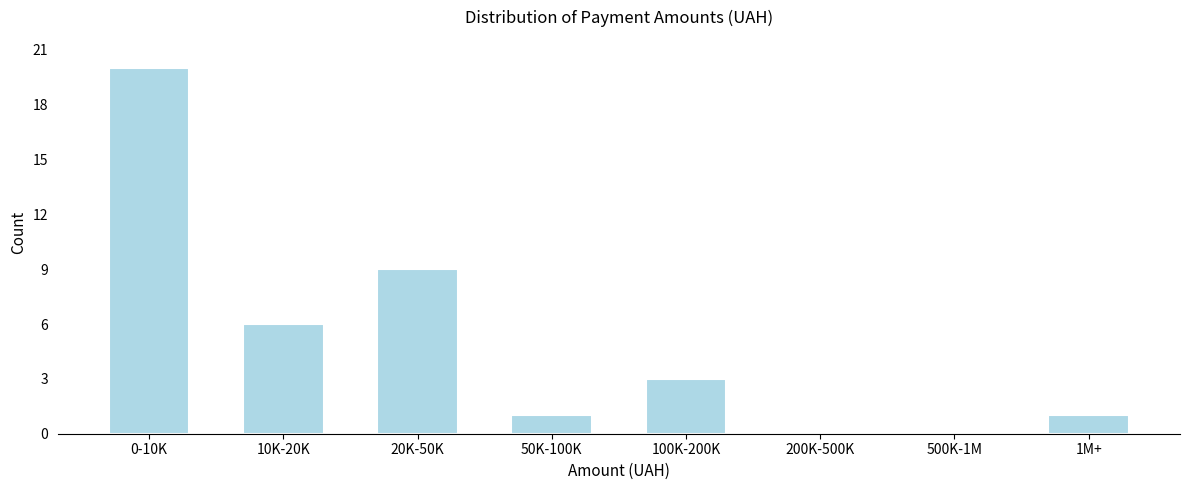

Reading right to left, what are all the values shown in this chart?

1M+=1	500K-1M=0	200K-500K=0	100K-200K=3	50K-100K=1	20K-50K=9	10K-20K=6	0-10K=20